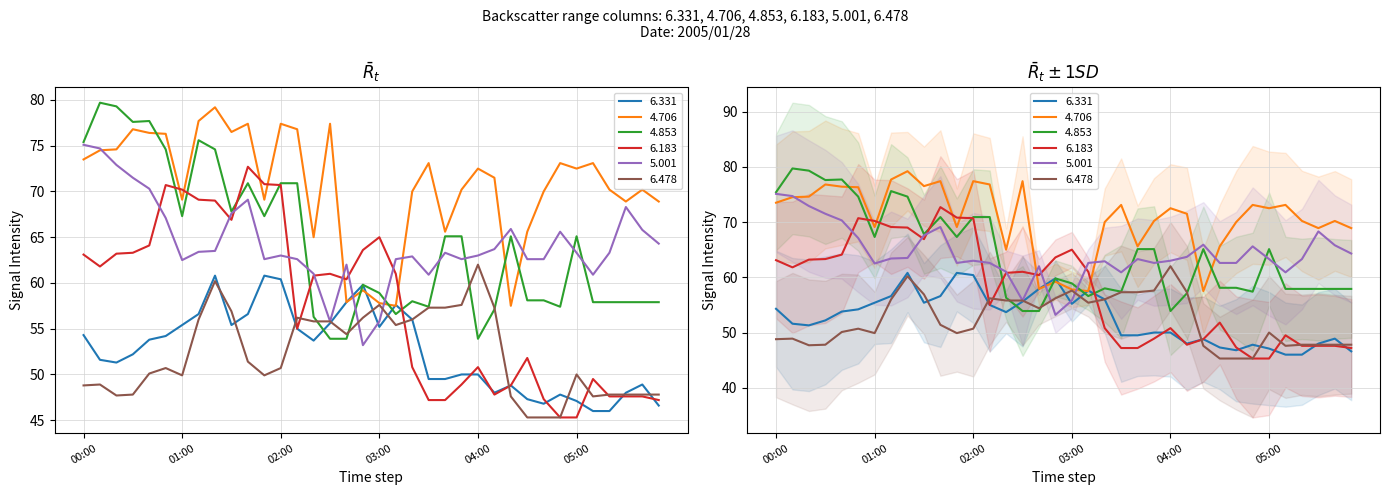

Is the value of 4.706 at 05:30 greater than the value of 6.183 at 03:00?

Yes